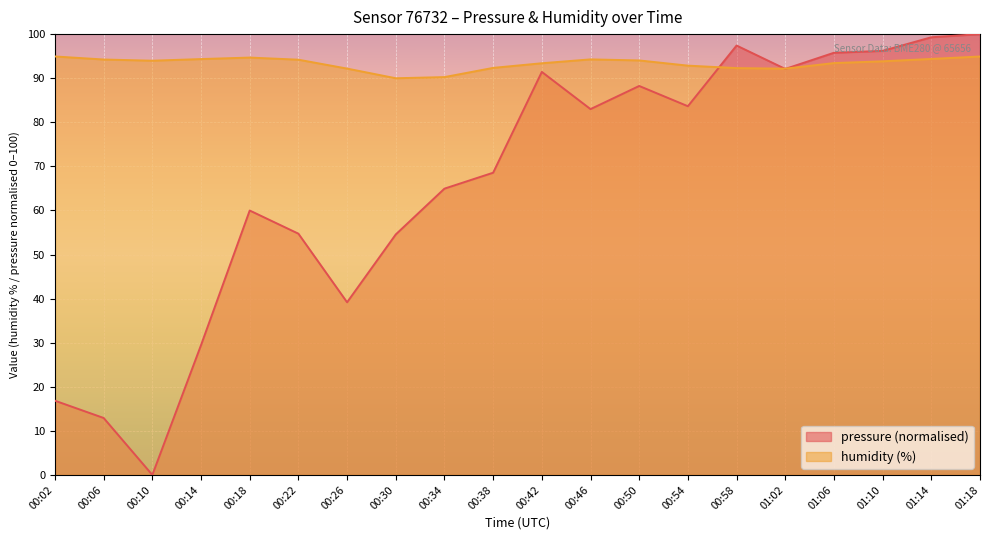

Which series ends up on top after the final intersection of pressure and humidity?

pressure